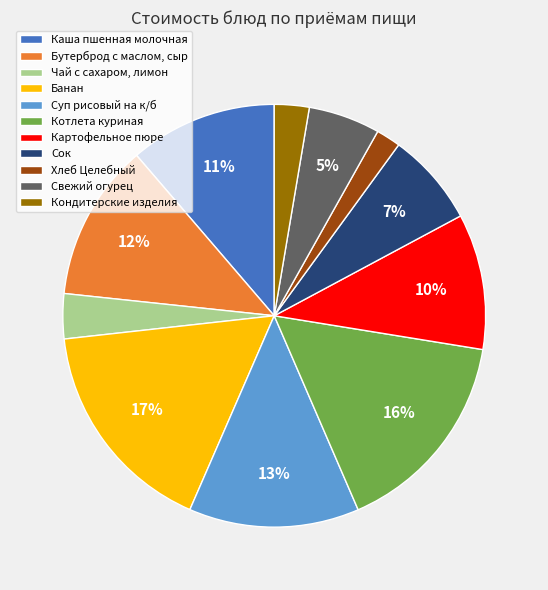

Which has a higher value, Картофельное пюре or Хлеб Целебный?

Картофельное пюре